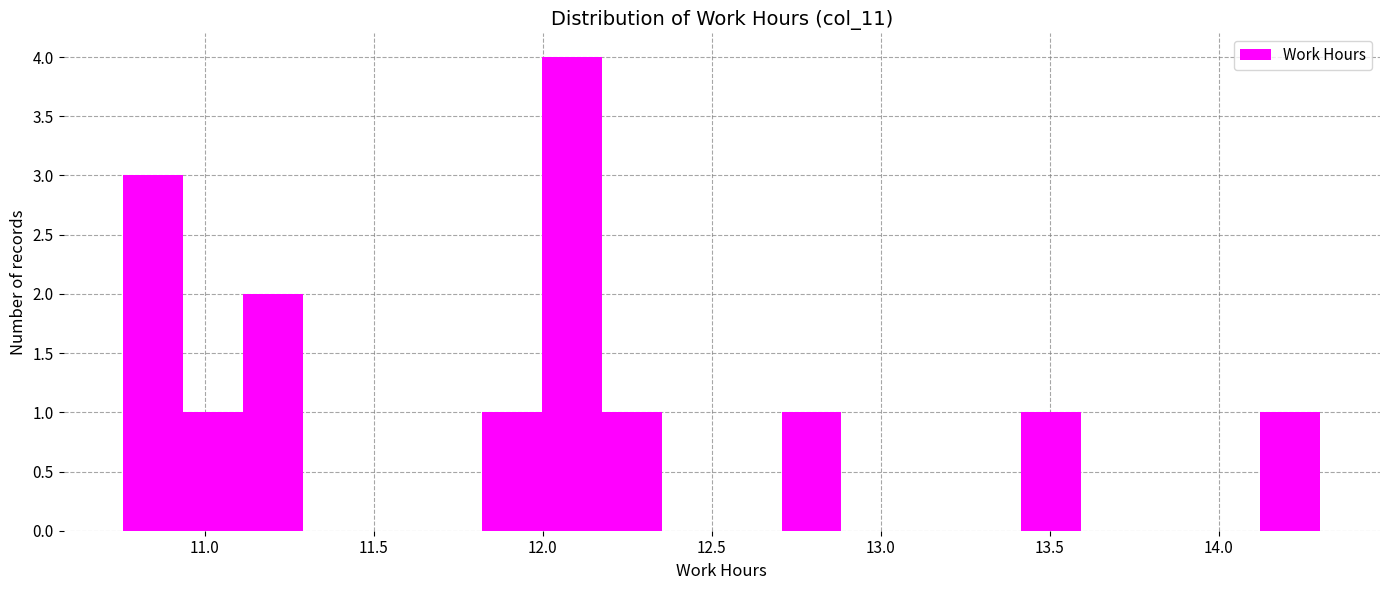

Around what value on the x-axis is the tallest bar? Give the approximate position of its centre, as read against the axis.

12.10